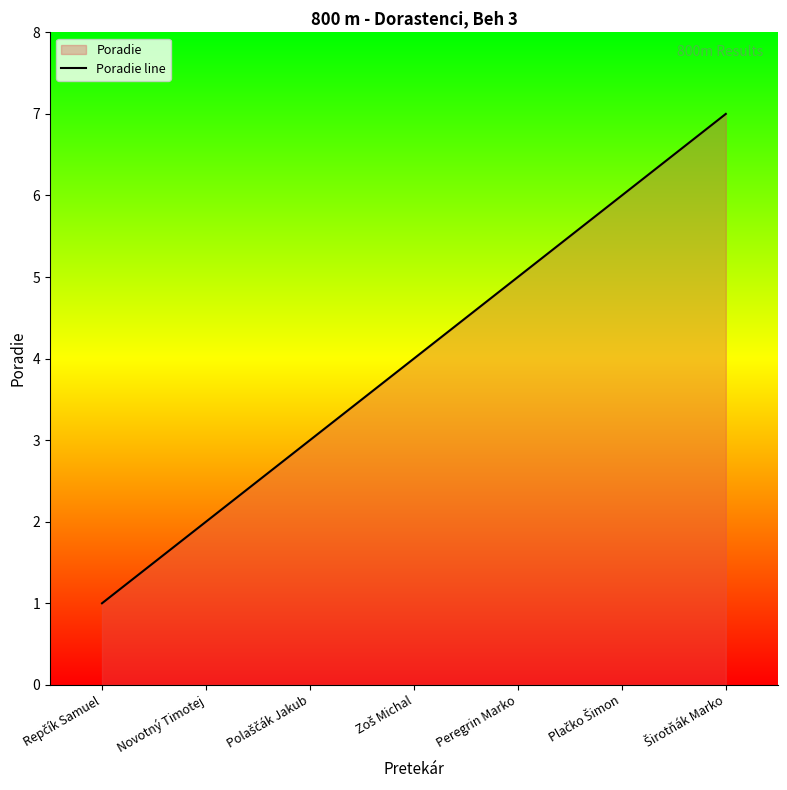

Is it true that the value at Polaščák Jakub is 3?

True